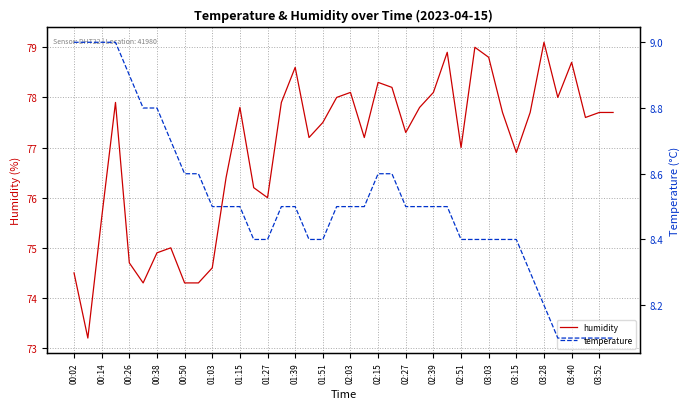

True or false: humidity and temperature intersect in this chart.

False